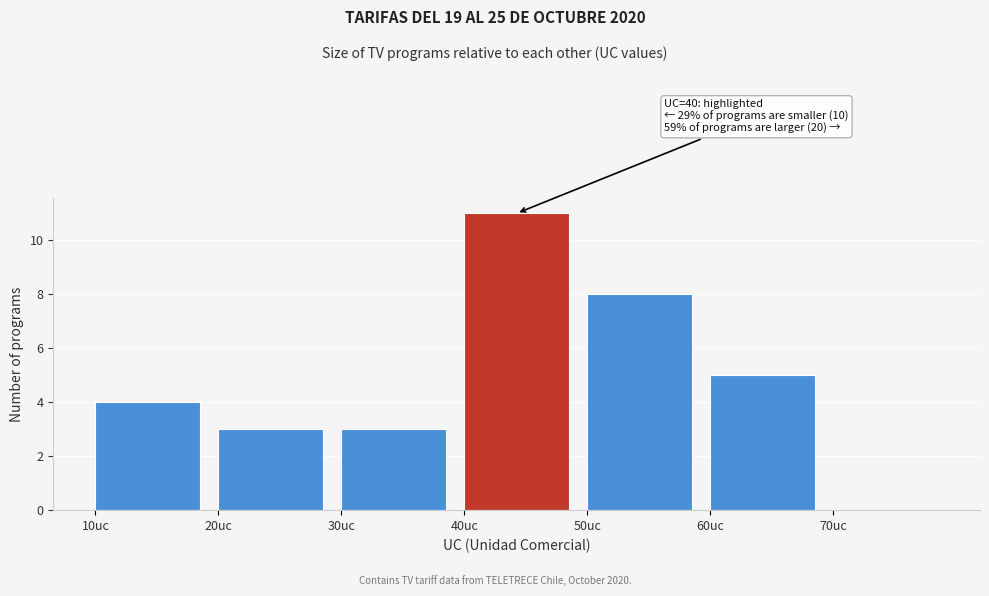

Over which range of the x-axis is the bar tallest?

40 to 50